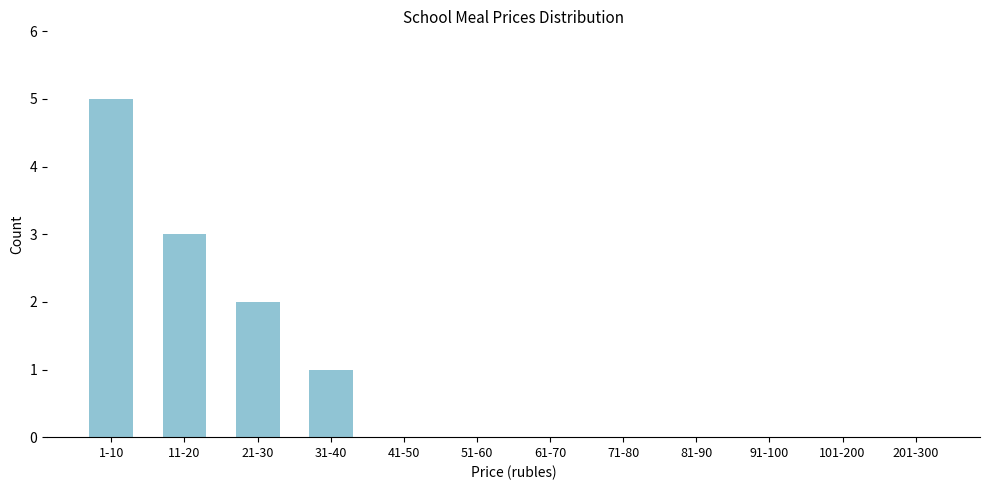

Reading left to right, extract all data points from this chart.

1-10=5	11-20=3	21-30=2	31-40=1	41-50=0	51-60=0	61-70=0	71-80=0	81-90=0	91-100=0	101-200=0	201-300=0